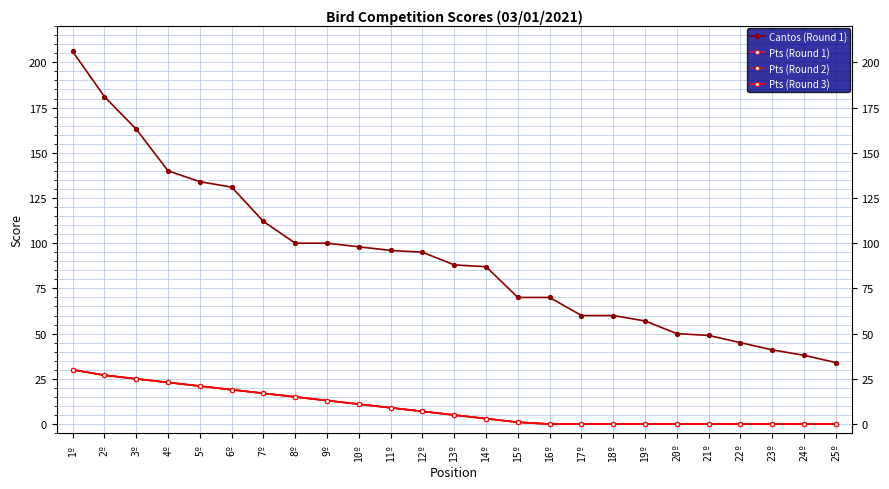

Which has a higher value, 3º or 16º?

3º